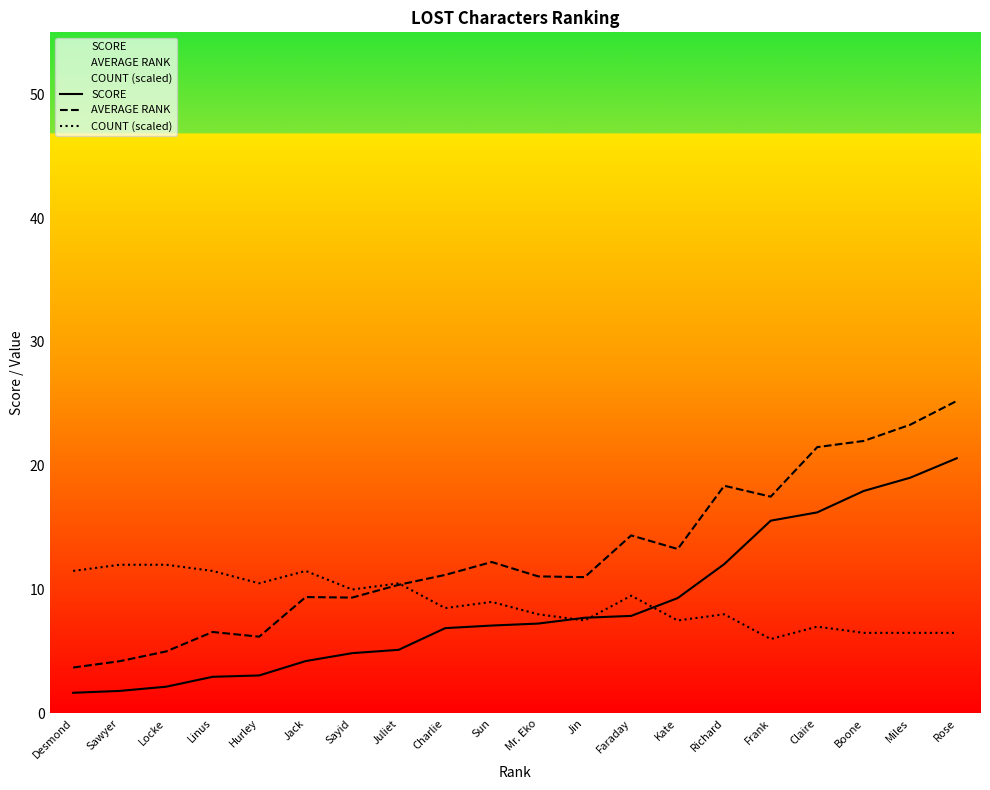

What is the difference between the maximum and minimum values in the AVERAGE RANK series?

21.5